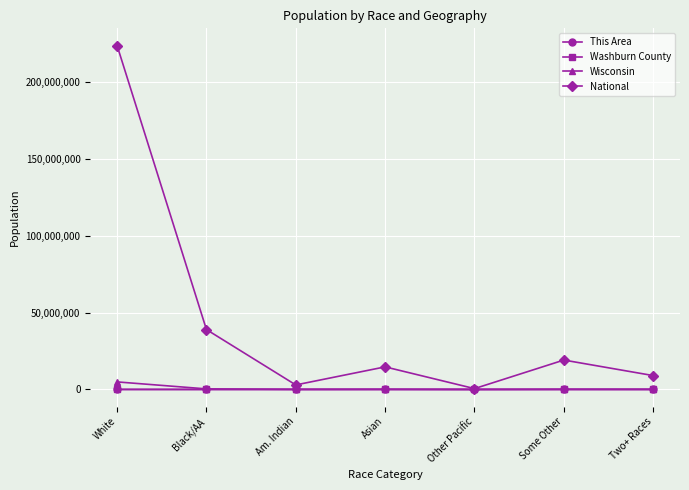

Between Black/AA and Some Other, which series saw the biggest shift?

National